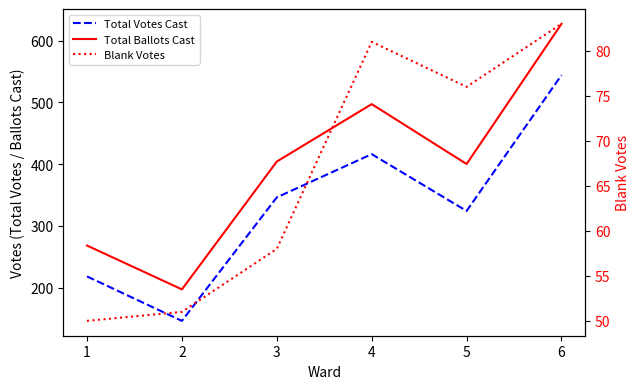

Reading left to right, transcribe all the data shown in this chart.

Total Votes Cast: 218	146	346	416	324	544
Total Ballots Cast: 268	197	404	497	400	627
Blank Votes: 50	51	58	81	76	83